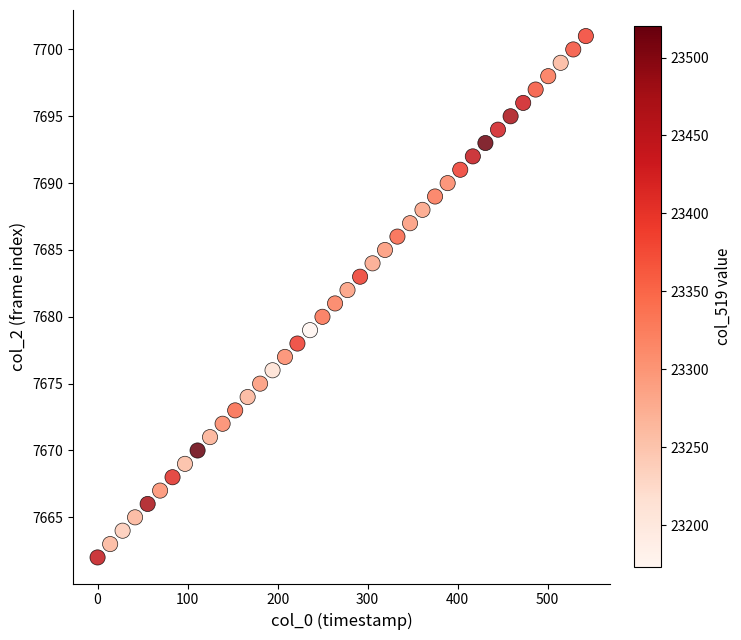

What is the range of Y values (max minus min)?

39